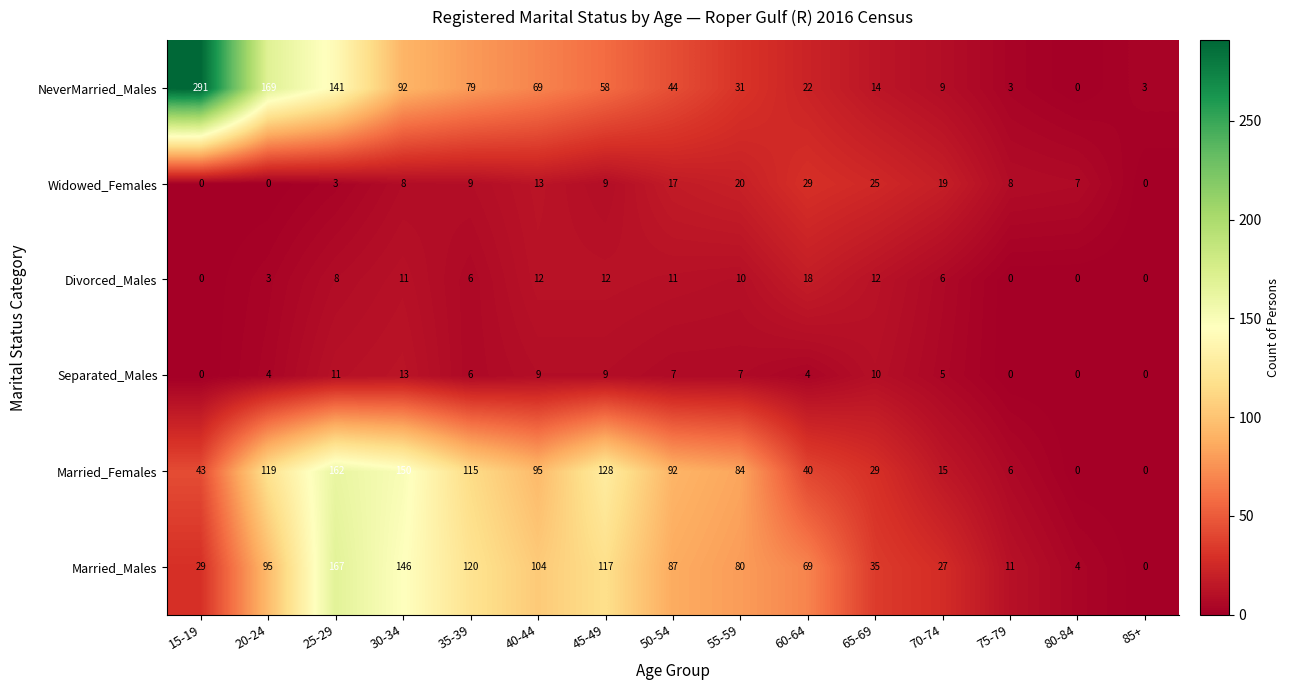

Where is NeverMarried_Males nearest to the value 145?

25-29